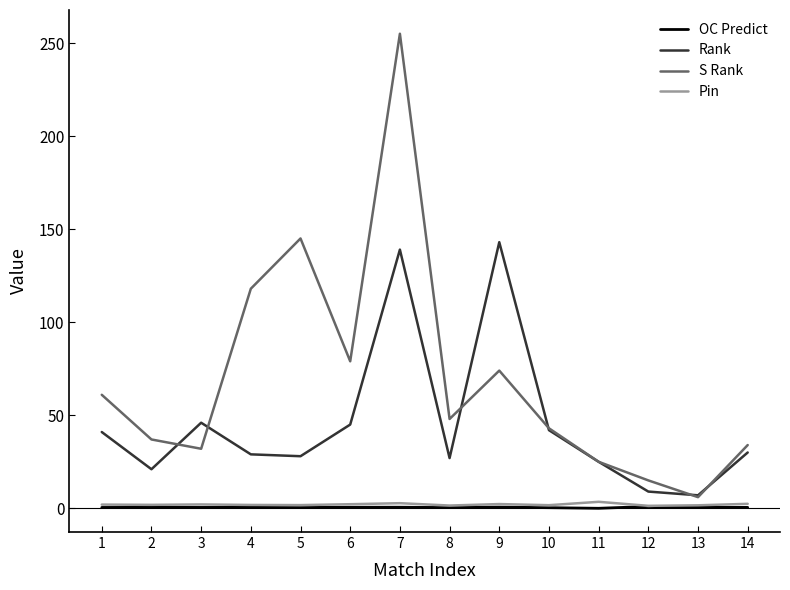

True or false: Rank has a value of 25.0 at 11.

True